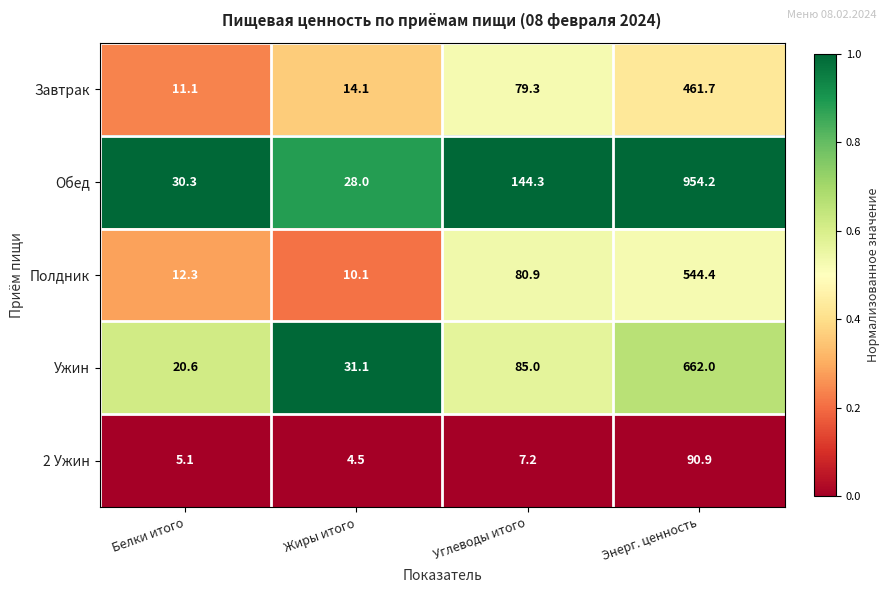

Which series has the widest spread of values?

Обед